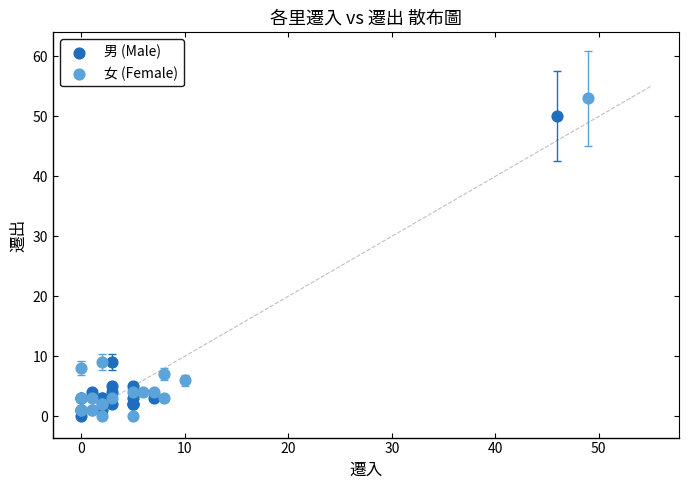

Which series has the largest Y range (max minus min)?

女 (Female)